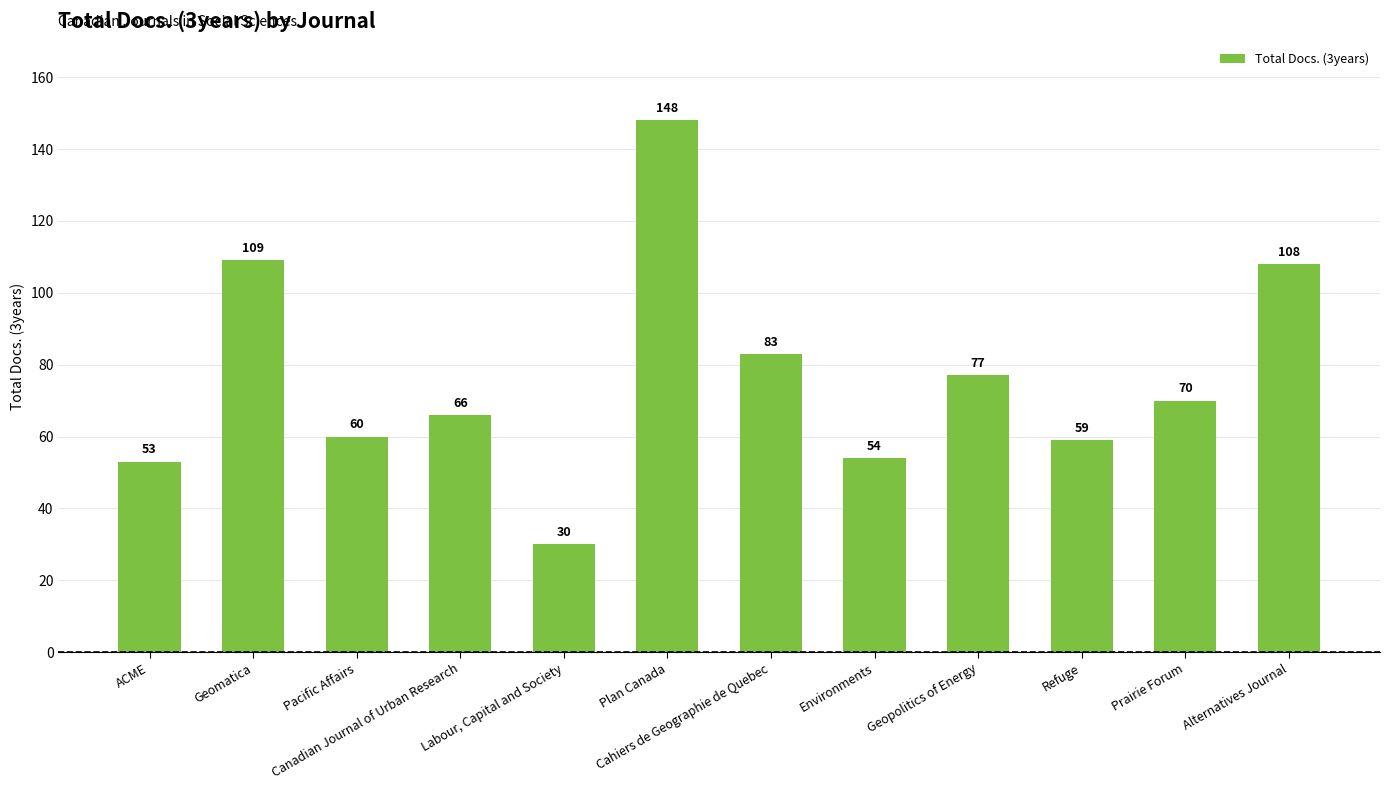

Reading right to left, transcribe all the data shown in this chart.

108	70	59	77	54	83	148	30	66	60	109	53